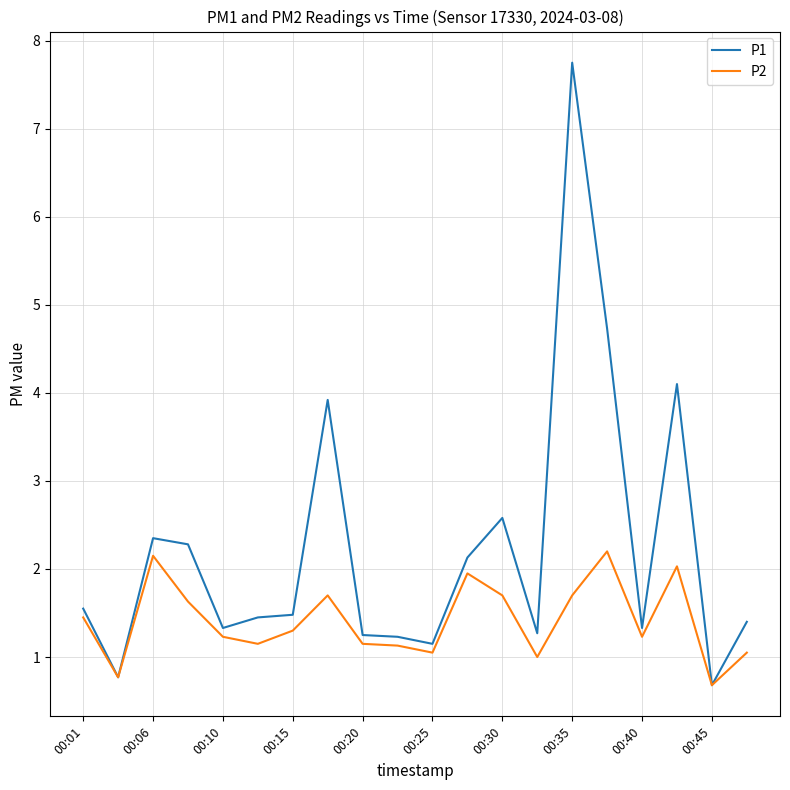

How many lines are shown in the chart?

2